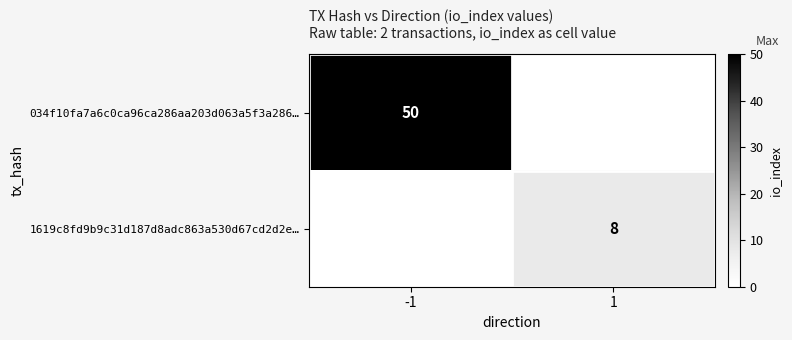

The value of 034f10fa7a6c0ca96ca286aa203d063a5f3a286… at -1 is 50. True or false?

True